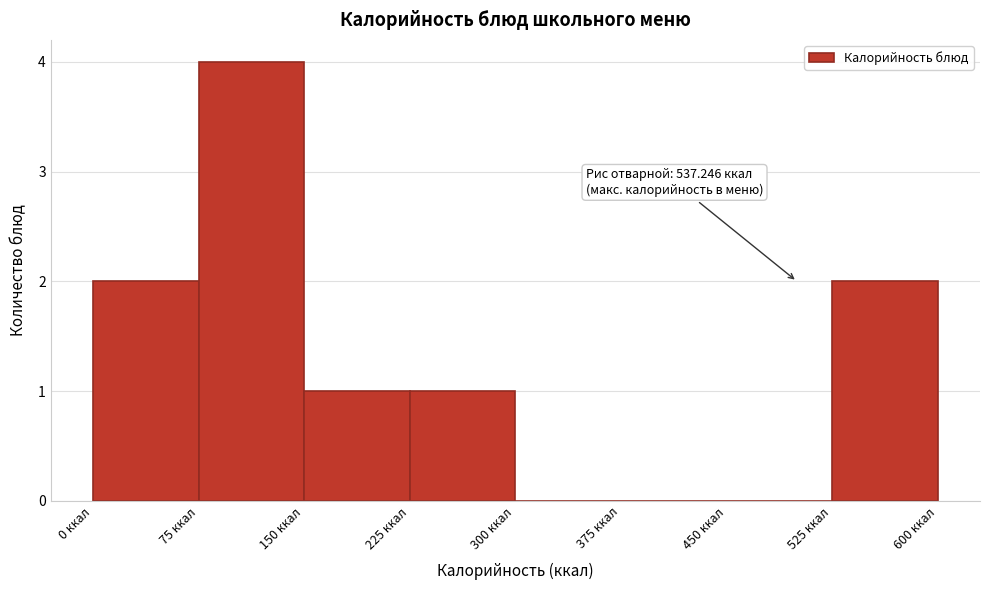

Over which range of the x-axis is the bar tallest?

75 to 150